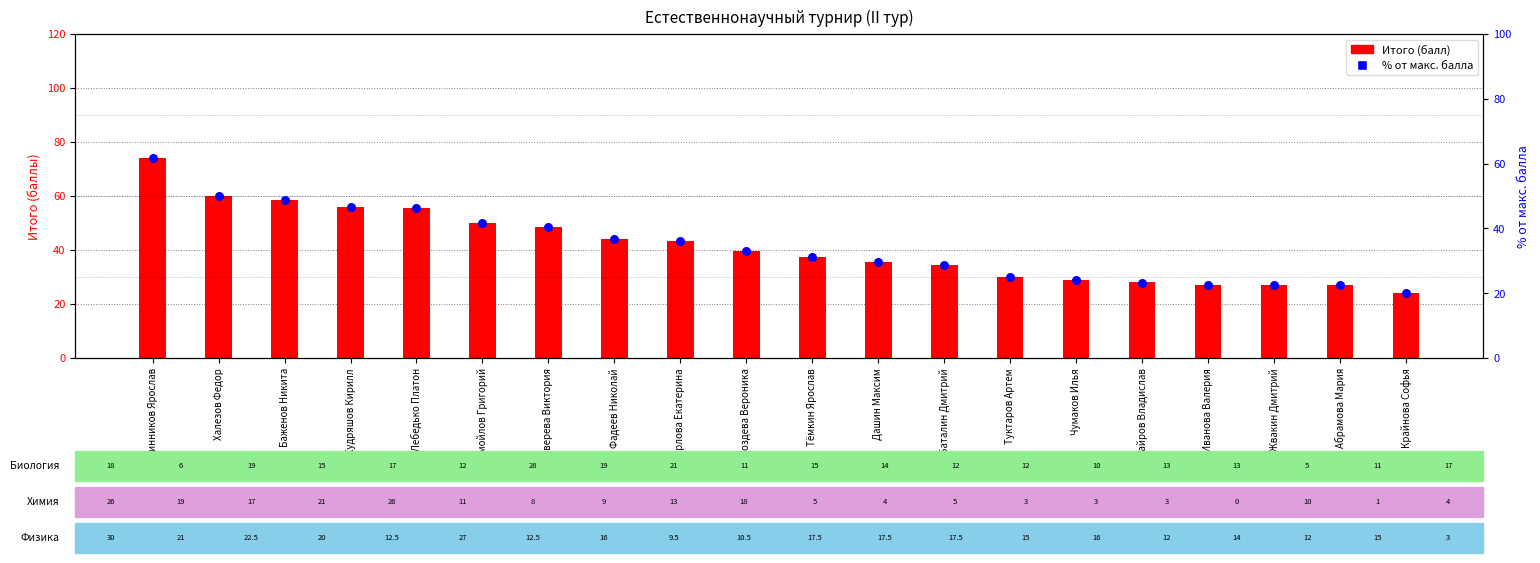

Which series has the largest total across all categories?

Итого (балл)